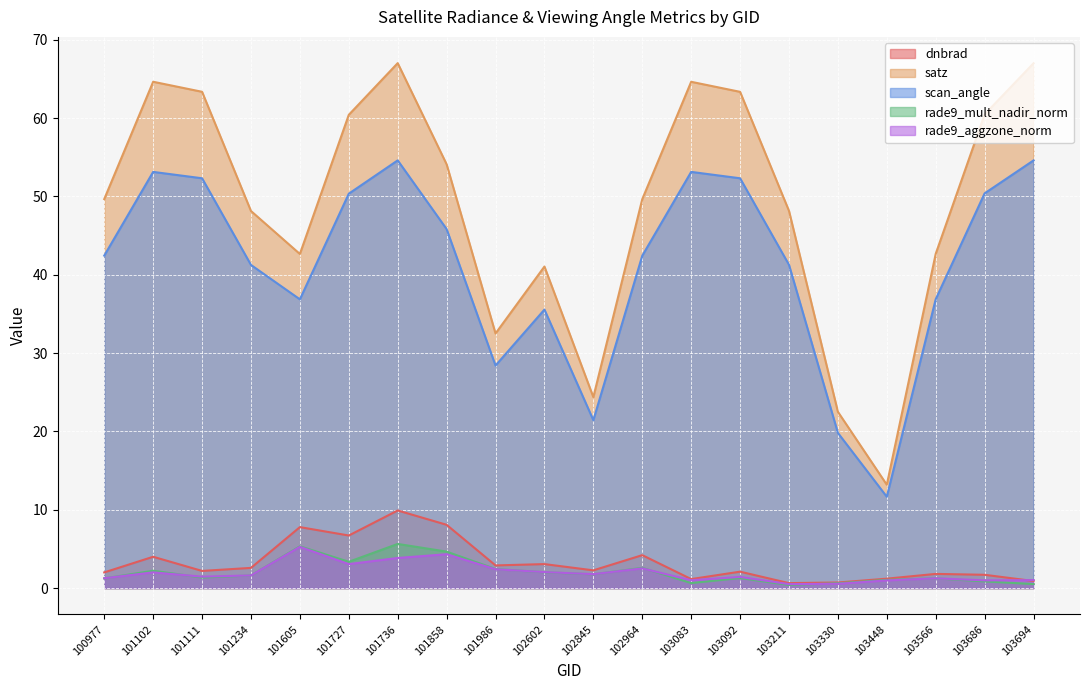

Where is the first local maximum for rade9_mult_nadir_norm?

101102